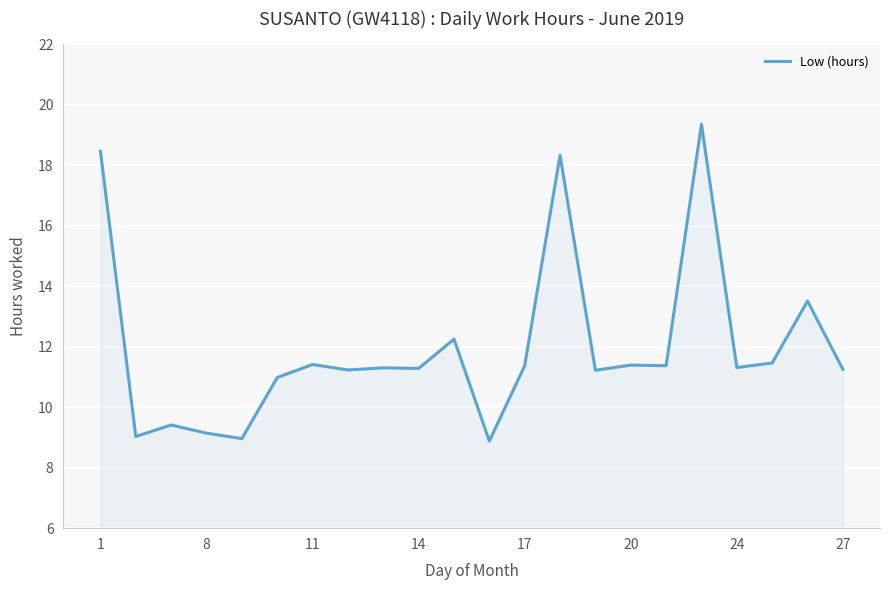

What is the average value?

11.9